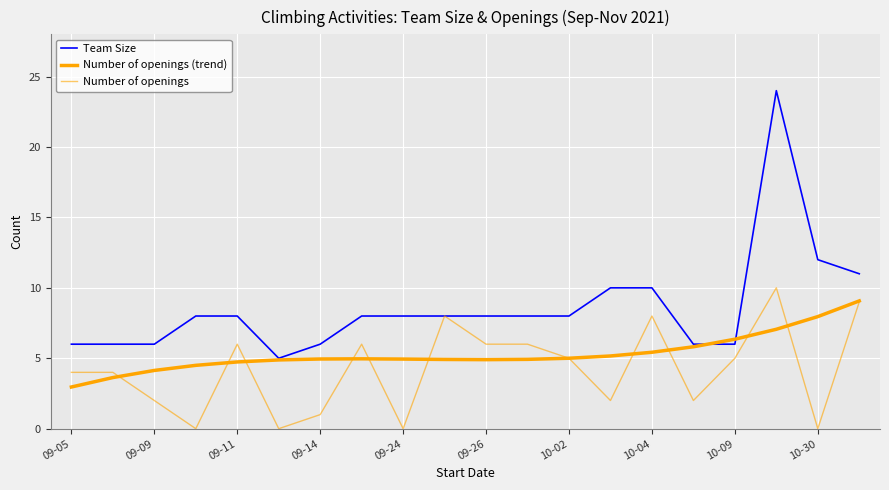

Reading left to right, transcribe all the data shown in this chart.

Team Size: 6.0	6.0	6.0	8.0	8.0	5.0	6.0	8.0	8.0	8.0	8.0	8.0	8.0	10.0	10.0	6.0	6.0	24.0	12.0	11.0
Number of openings (trend): 3.0	3.6	4.1	4.5	4.7	4.9	4.9	5.0	4.9	4.9	4.9	4.9	5.0	5.2	5.4	5.8	6.4	7.1	8.0	9.1
Number of openings: 4.0	4.0	2.0	0.0	6.0	0.0	1.0	6.0	0.0	8.0	6.0	6.0	5.0	2.0	8.0	2.0	5.0	10.0	0.0	9.0